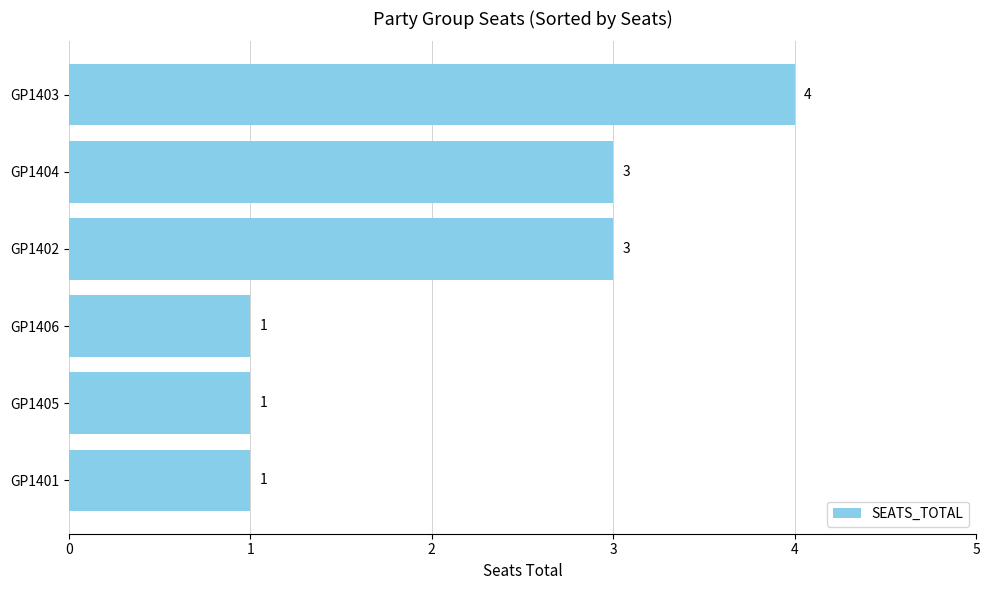

Count the number of data series in this chart.

1